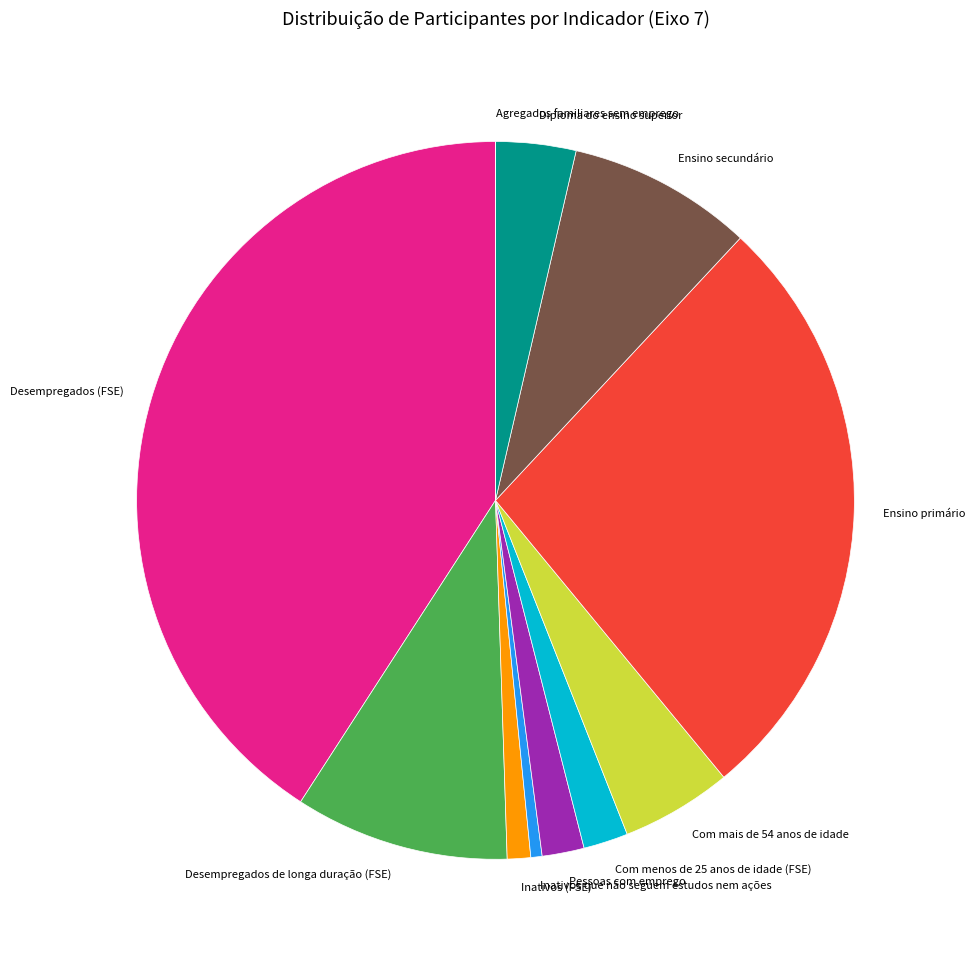

The Ensino secundário slice represents 8% of the pie. True or false?

True